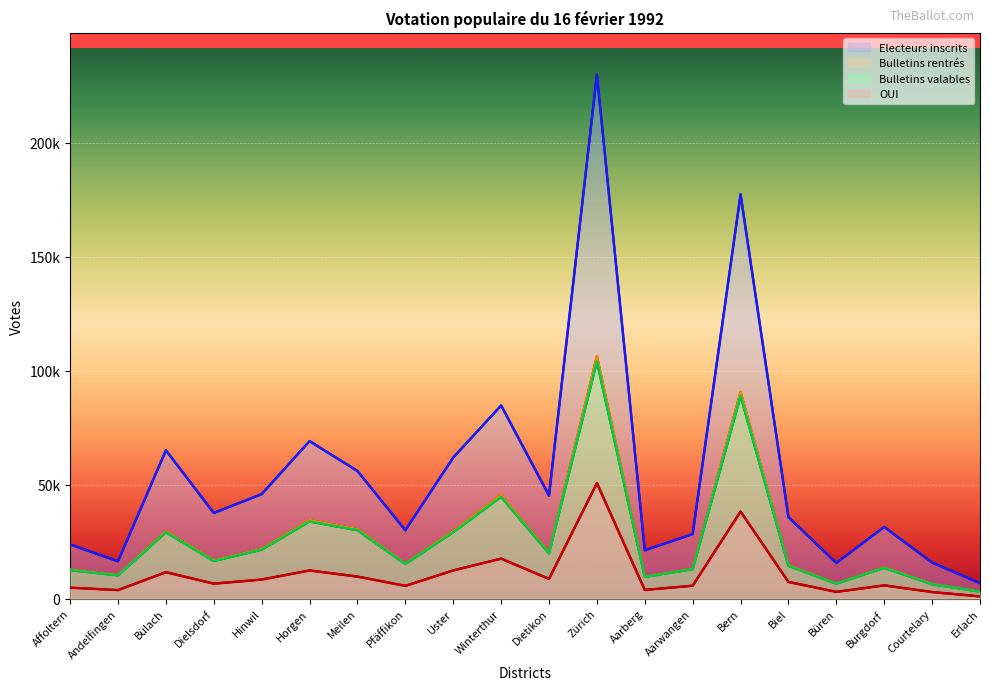

What is the label of the 17th point from the left?

Büren